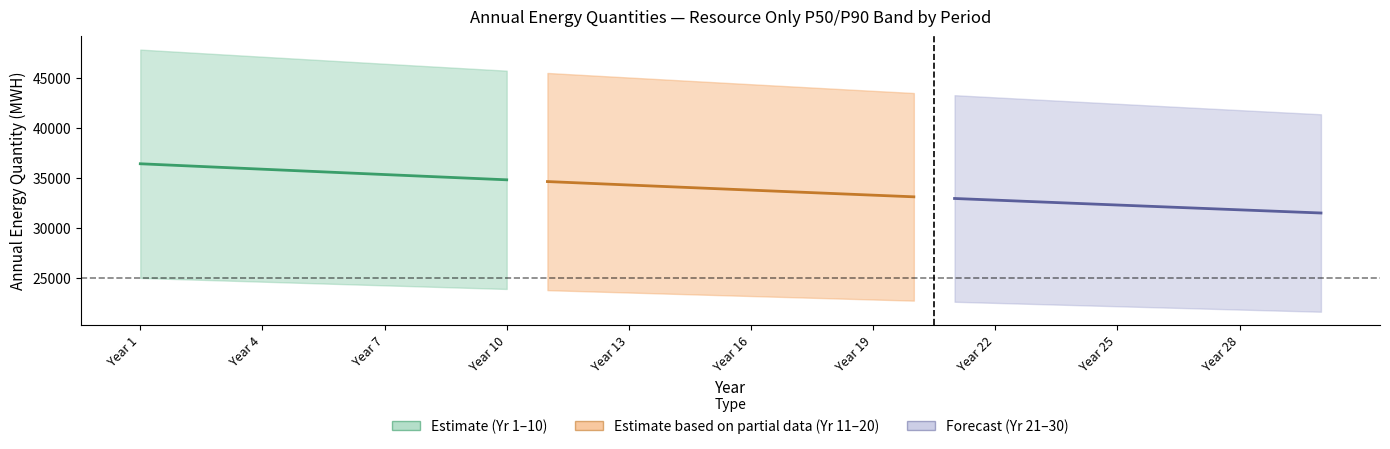

What is the difference between the second highest and second lowest values in the Mid RESOURCE ONLY (Yr21-30) series?

1130.6